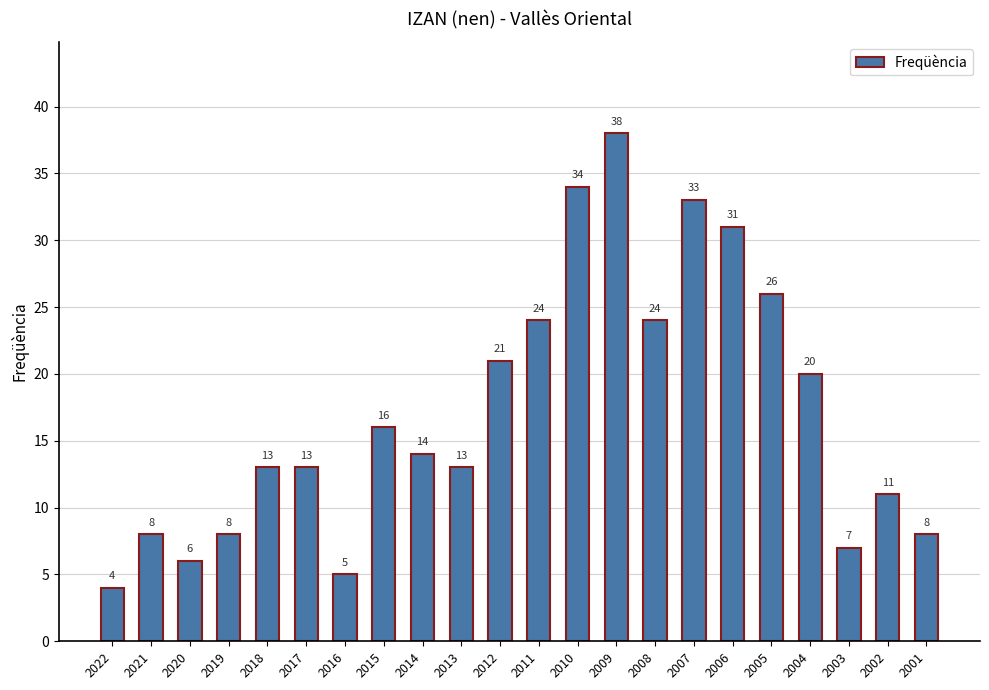

How many values are below 14?

11